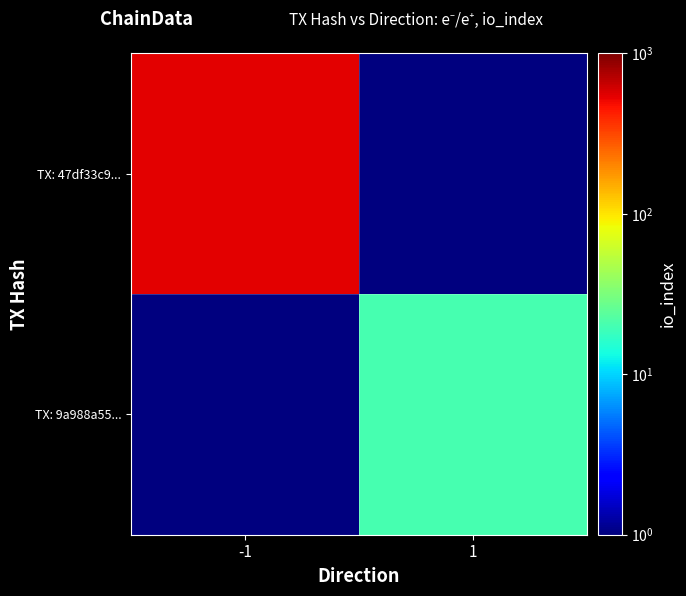

At how many categories does at least one series exceed 193?

1